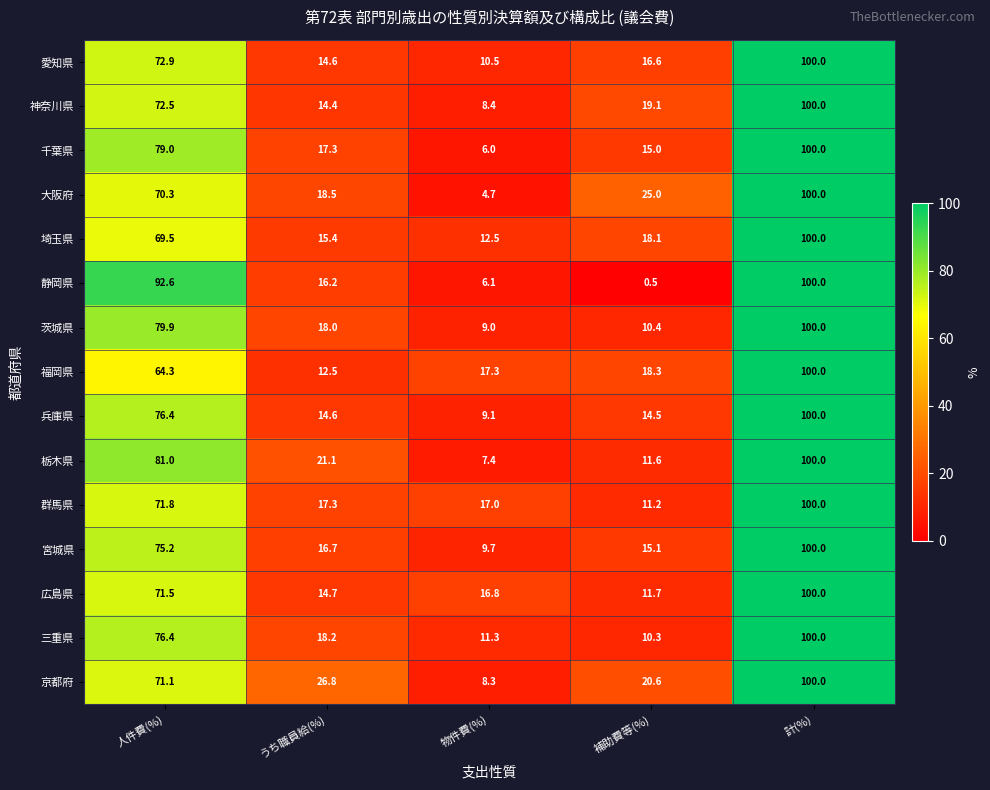

At how many categories does at least one series exceed 18?

4